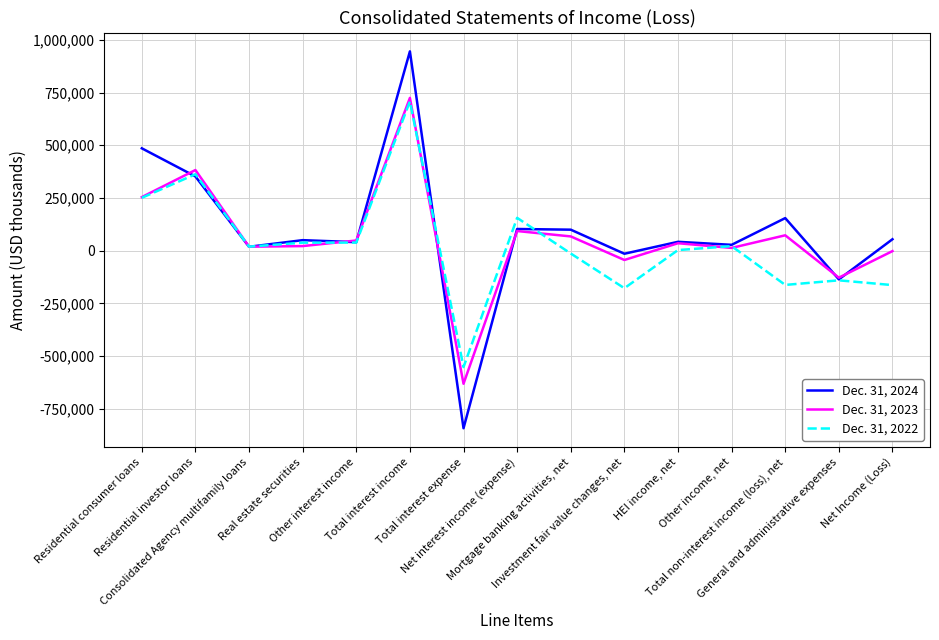

True or false: Dec. 31, 2023 and Dec. 31, 2024 intersect in this chart.

True